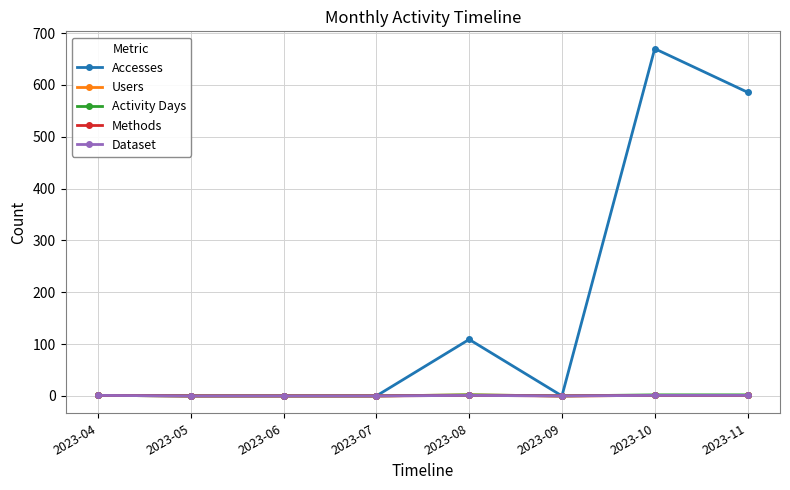

Does the chart have visible grid lines?

Yes